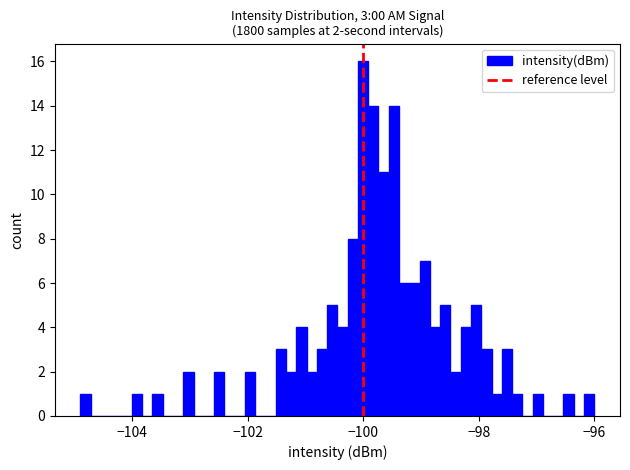

Around what value on the x-axis is the tallest bar? Give the approximate position of its centre, as read against the axis.

-100.0